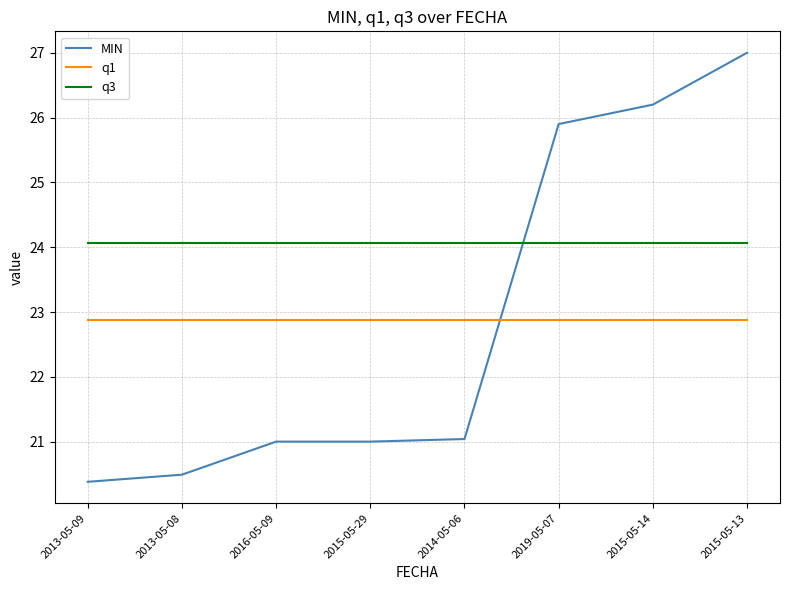

What is the sum of the q3 values at 2014-05-06 and 2015-05-14?

48.1